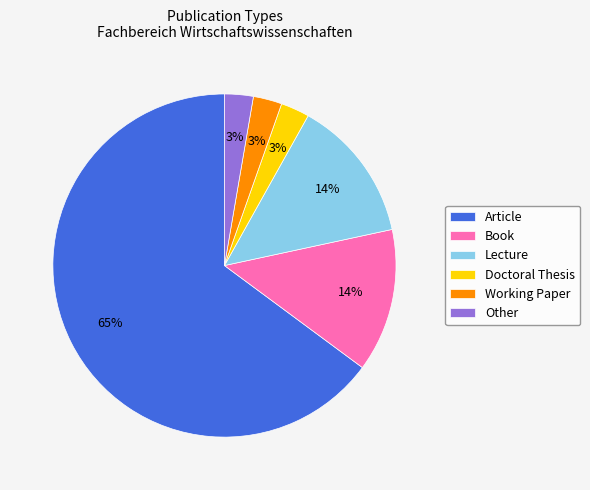

What percentage is the Other slice, to the nearest percent?

3%